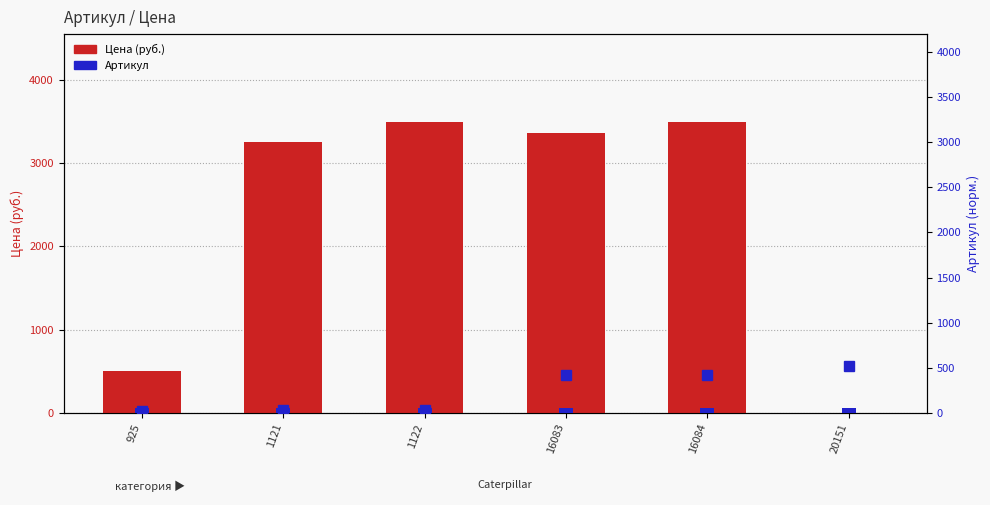

List the series in order of their peak value, lowest first.

Артикул (норм.), Цена (руб.)